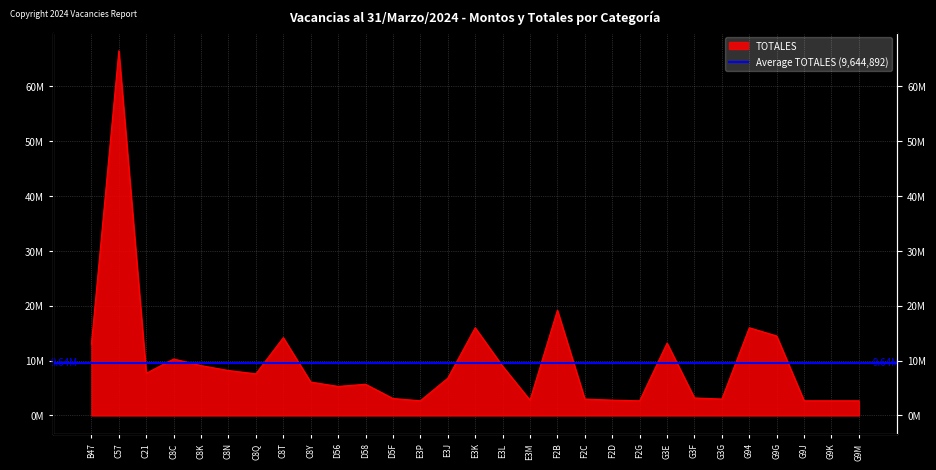

True or false: the data shows 9000000 at E3L.

True